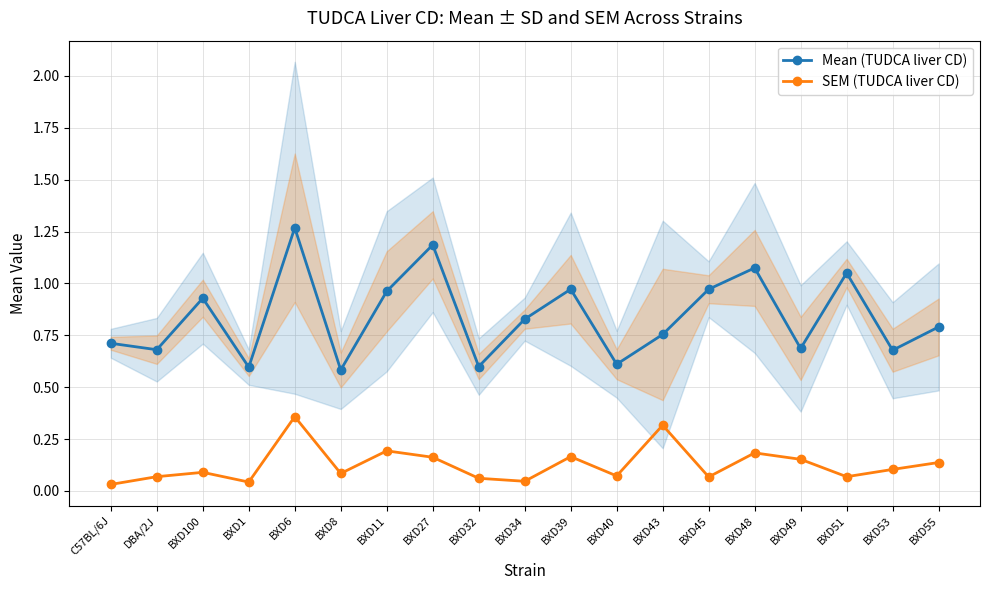

True or false: SEM (TUDCA liver CD) and Mean (TUDCA liver CD) cross at least once.

False